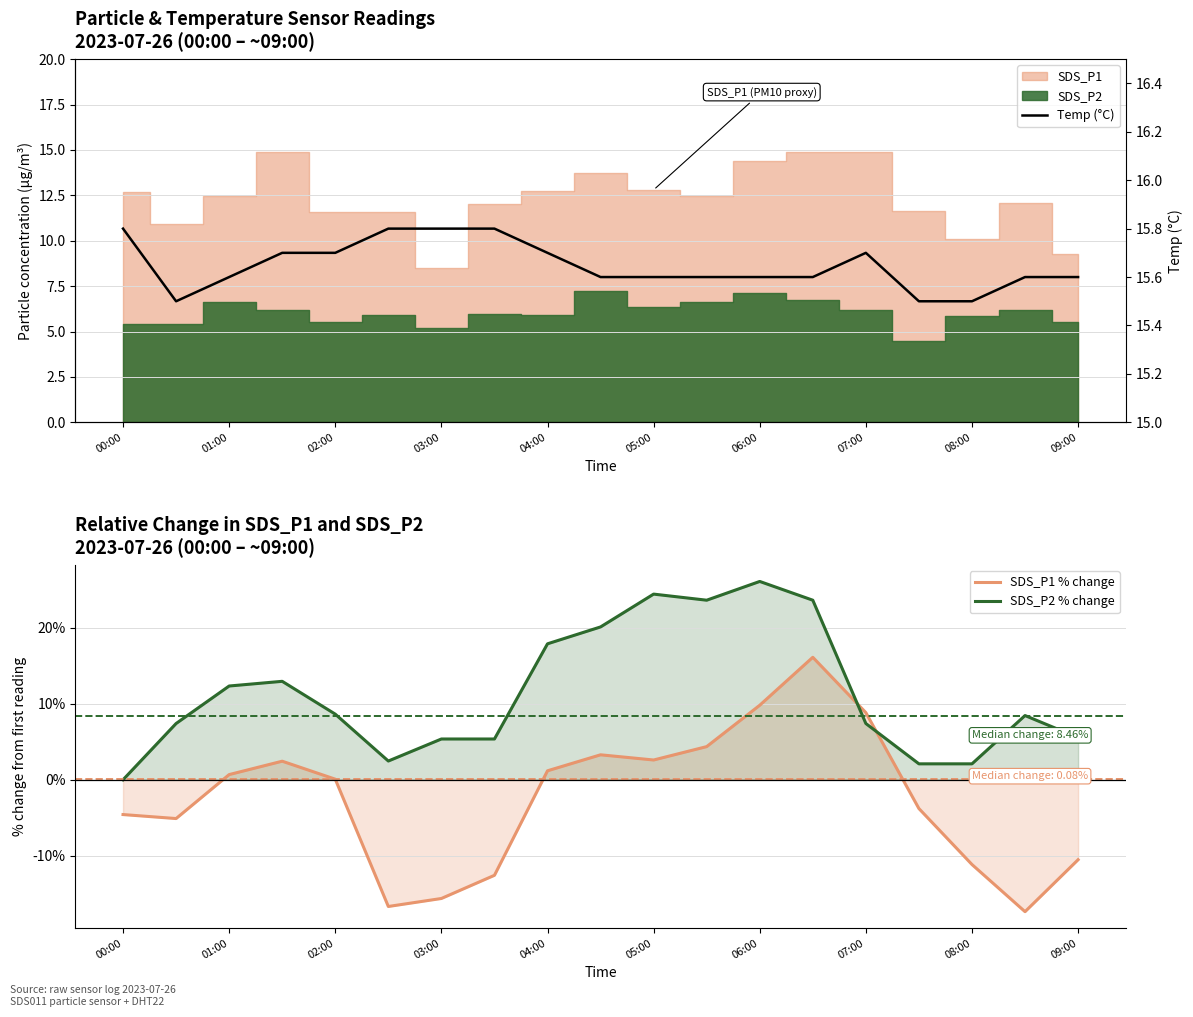

At which label does Temp (°C) reach its peak?

00:00